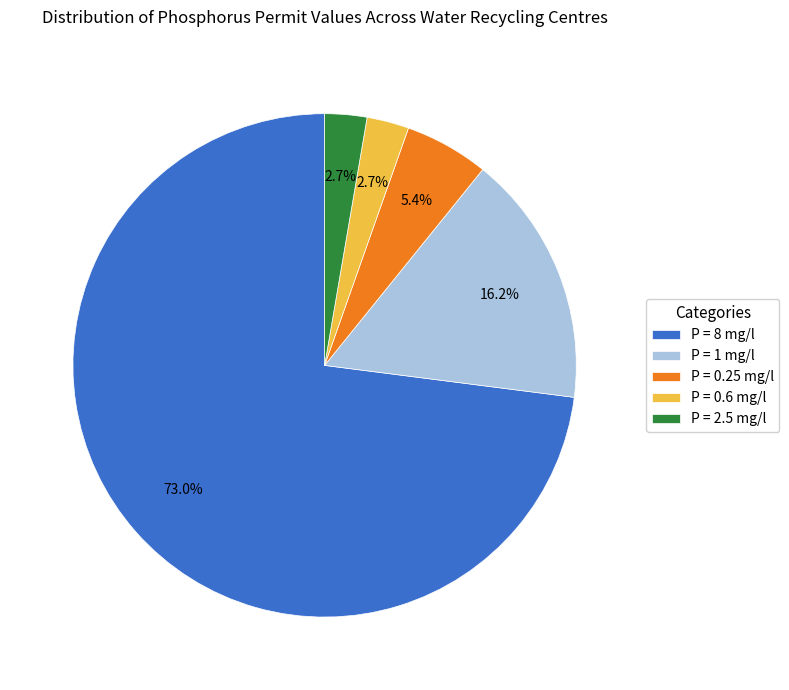

Between P = 8 mg/l and P = 1 mg/l, which is larger?

P = 8 mg/l